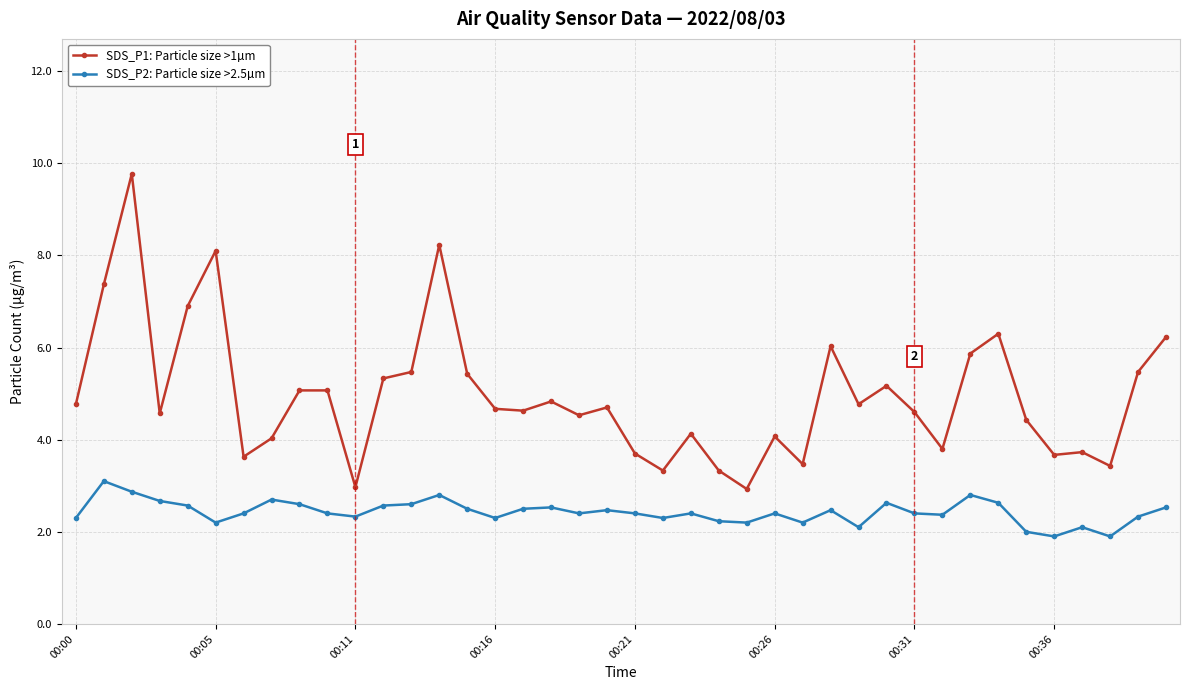

What are all the series names shown in the legend?

SDS_P1: Particle size >1µm, SDS_P2: Particle size >2.5µm